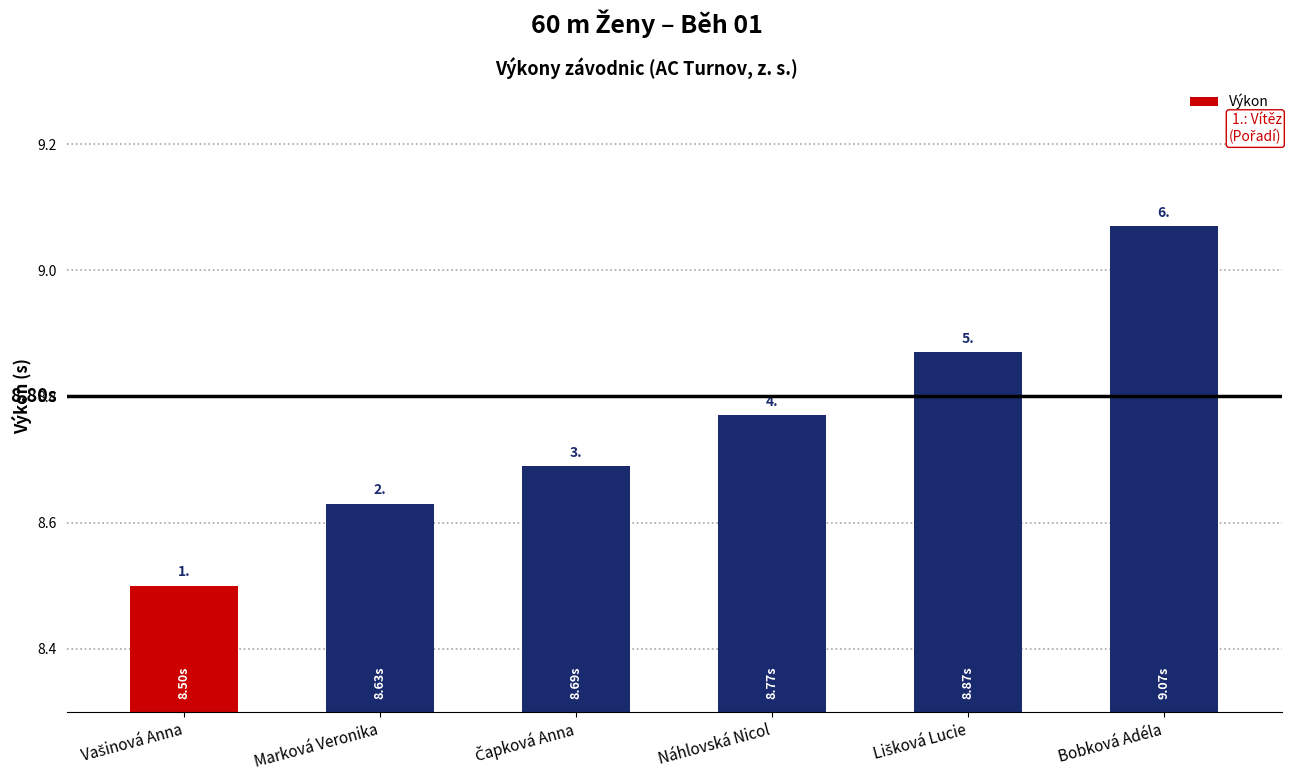

Reading left to right, transcribe all the data shown in this chart.

Vašinová Anna=8.5	Marková Veronika=8.6	Čapková Anna=8.7	Náhlovská Nicol=8.8	Lišková Lucie=8.9	Bobková Adéla=9.1